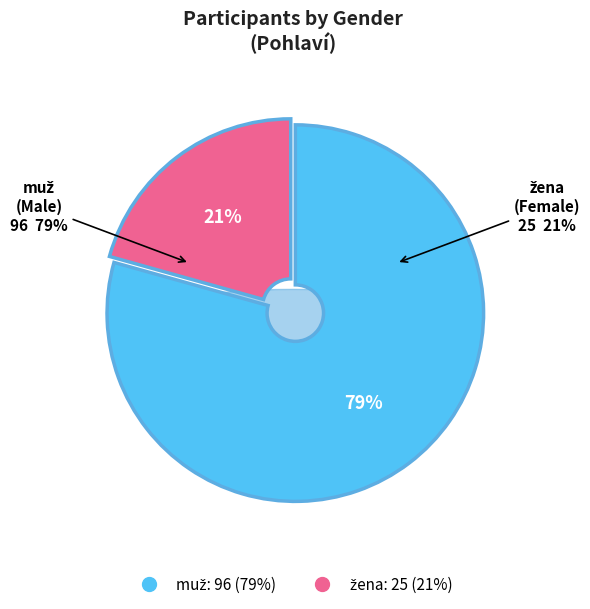

To the nearest percent, what is the difference between the muž and žena slice percentages?

59%